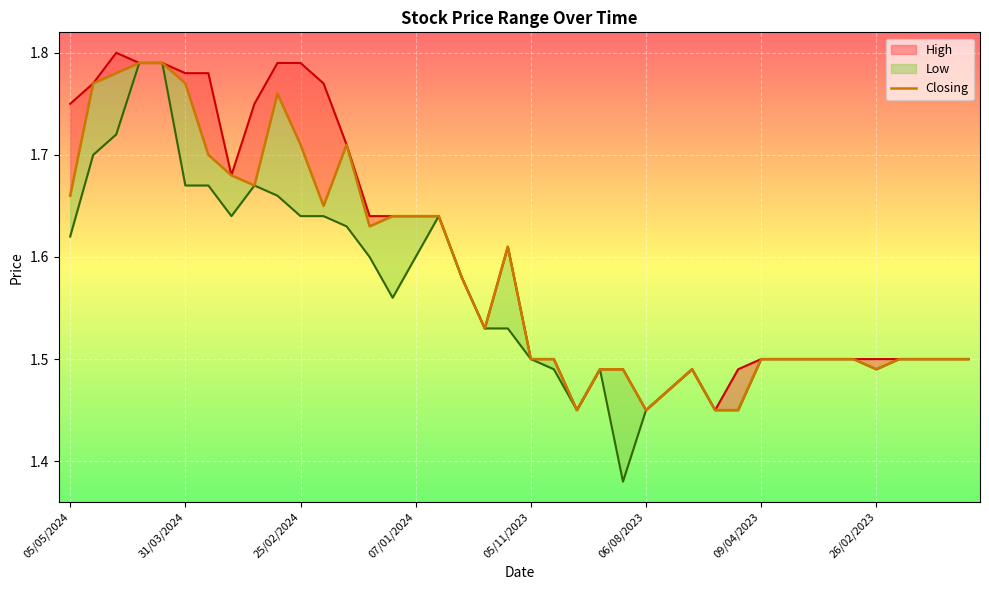

How many categories are shown in the chart?

40